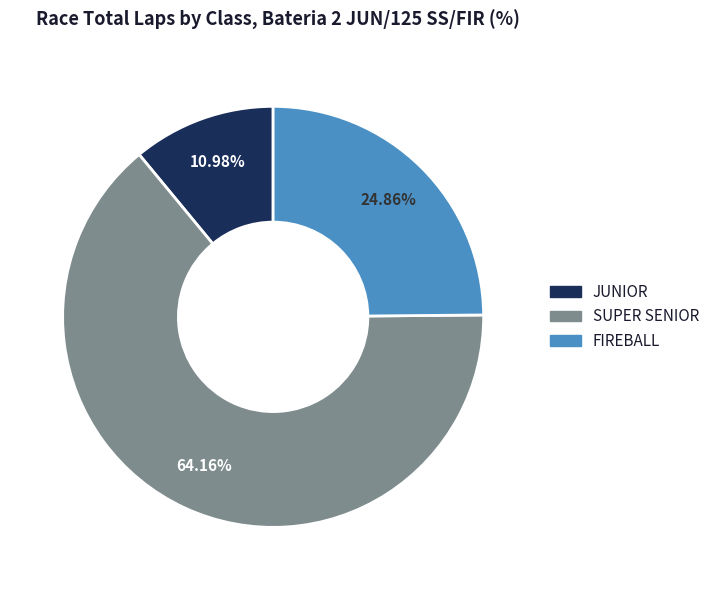

Does any single category account for the majority?

Yes